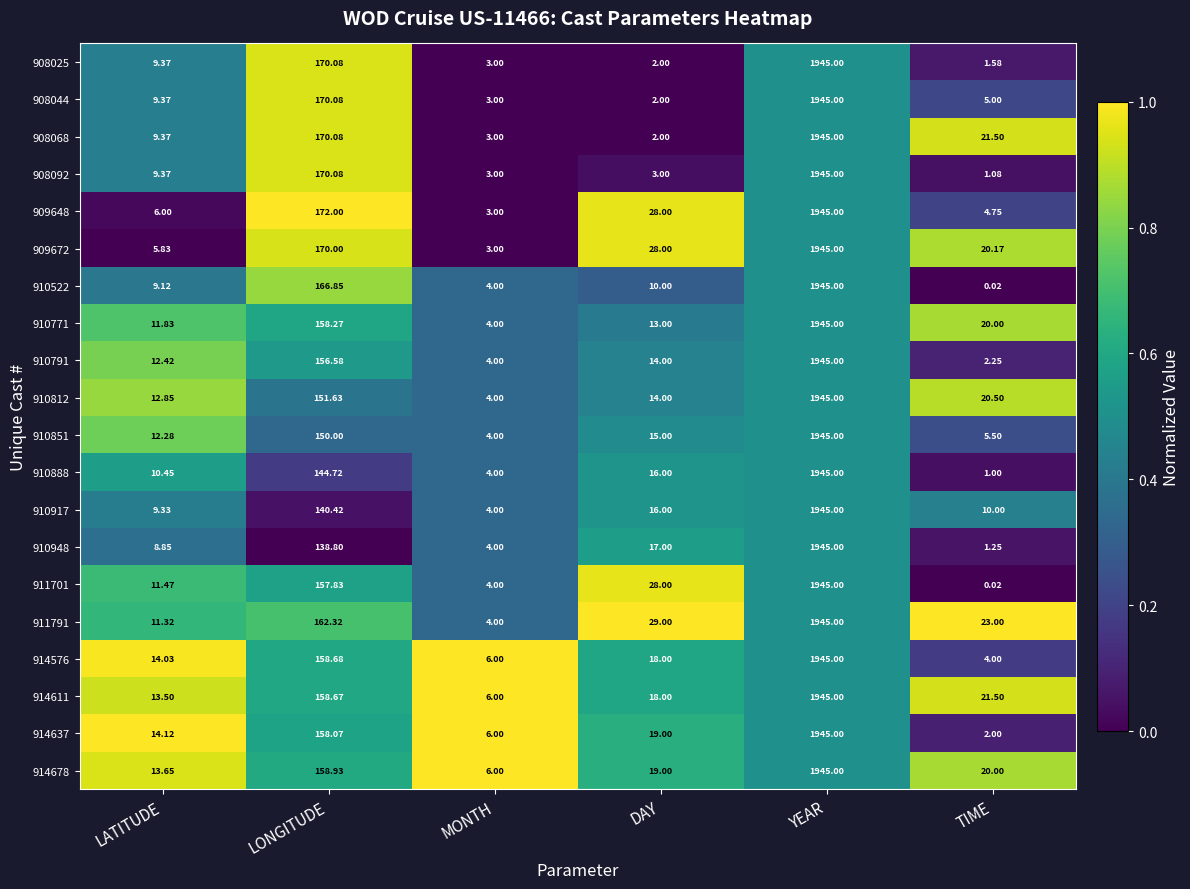

Rank the categories by 909672 value from lowest to highest.

MONTH, LATITUDE, TIME, DAY, LONGITUDE, YEAR